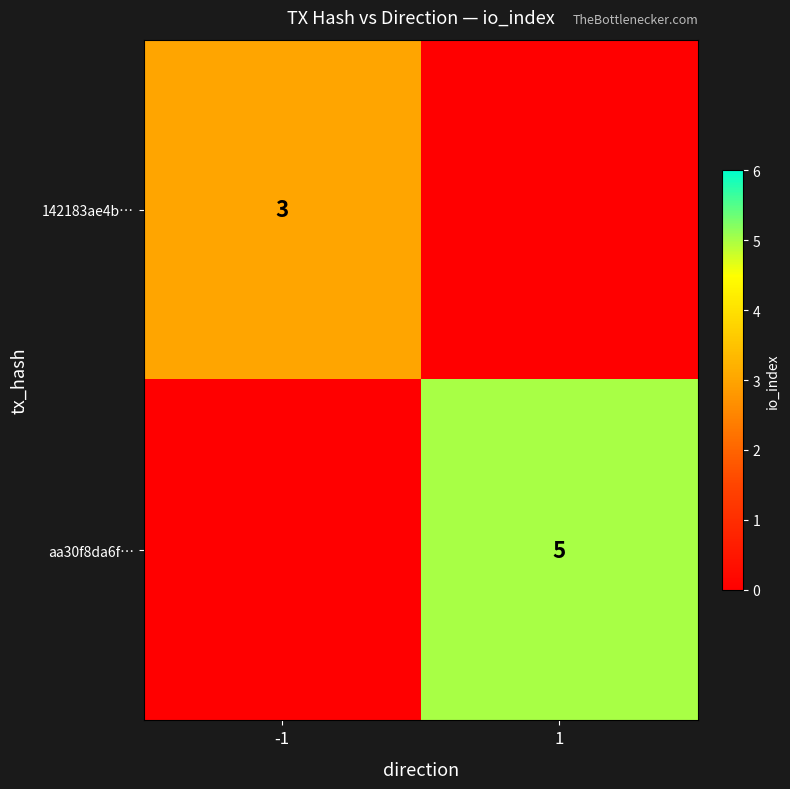

What is the difference between the highest and lowest values at 1?

5